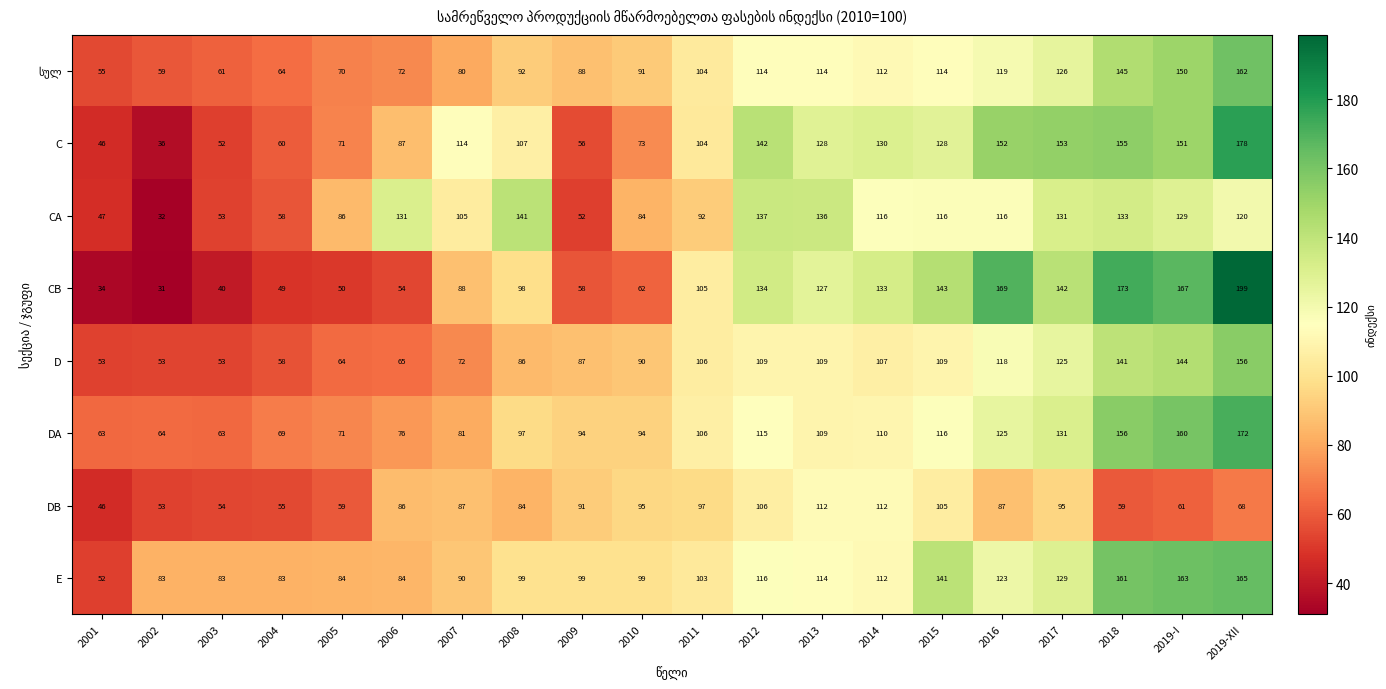

How many data points does each series have?

20